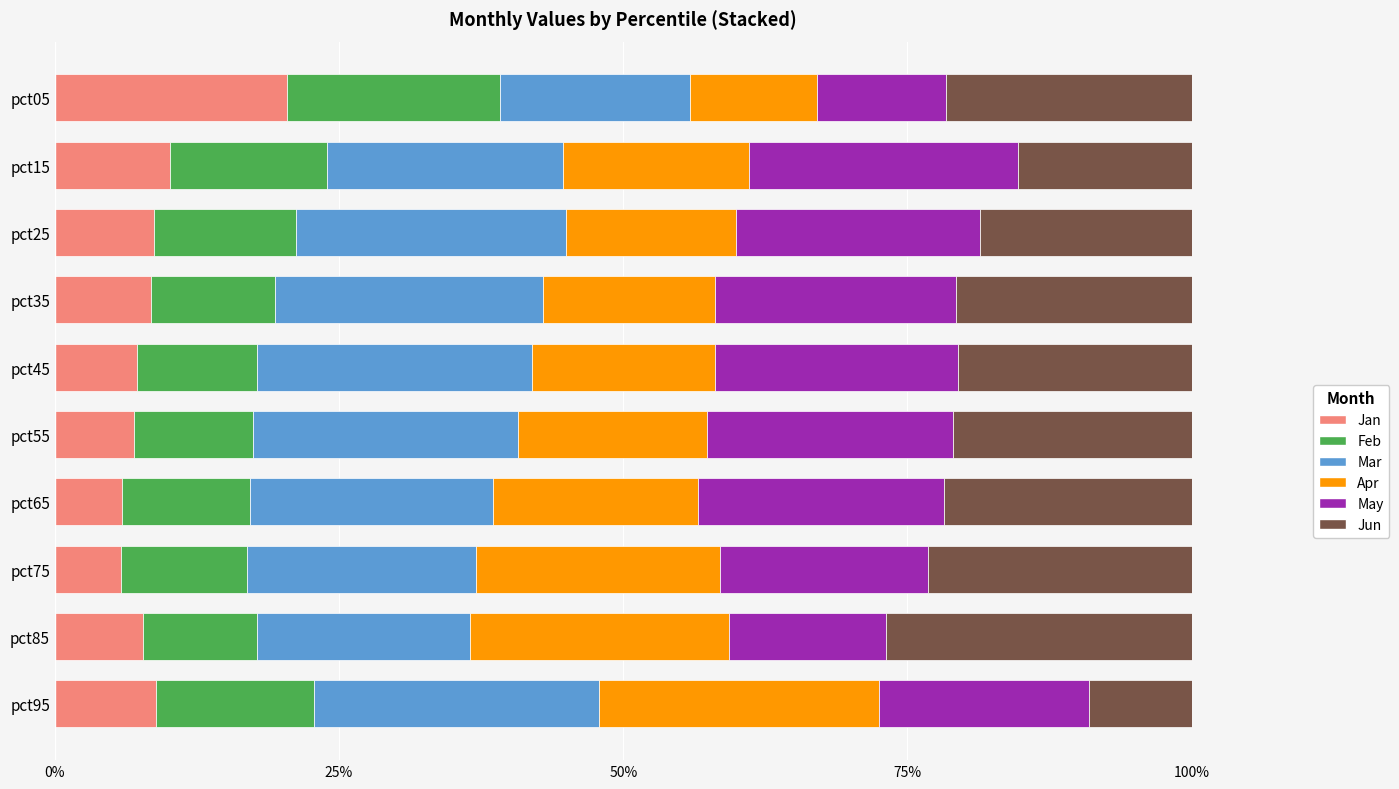

What are all the series names shown in the legend?

Jan, Feb, Mar, Apr, May, Jun